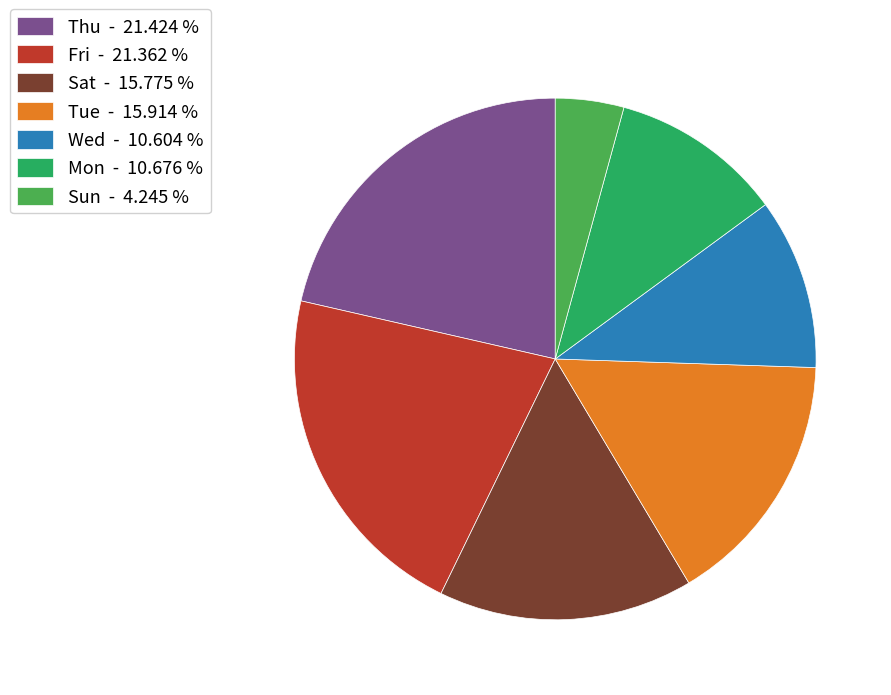

Approximately how many times larger is the value at Mon - 10.676 % compared to Fri - 21.362 %?

0.5